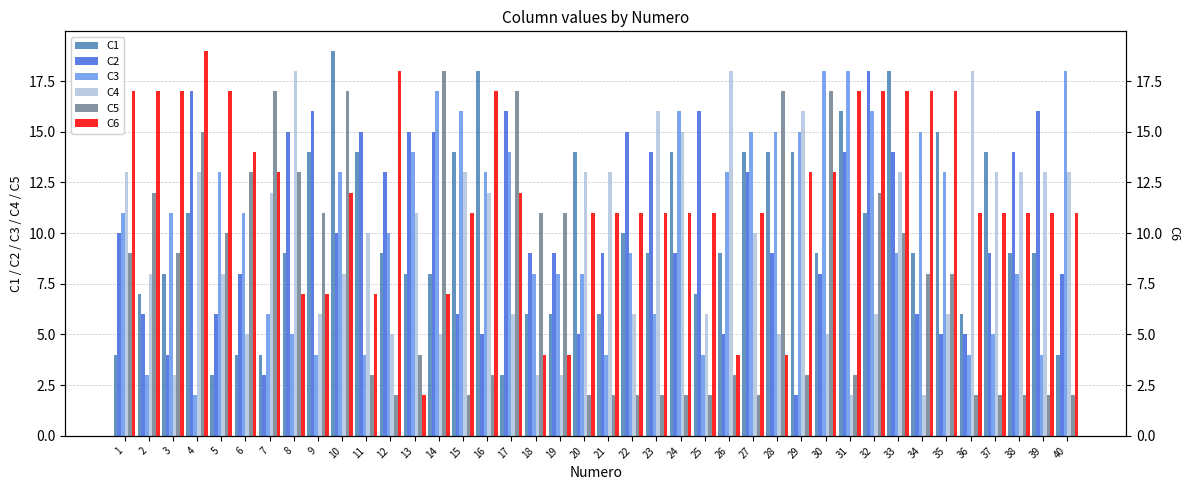

At how many categories does at least one series exceed 10?

40